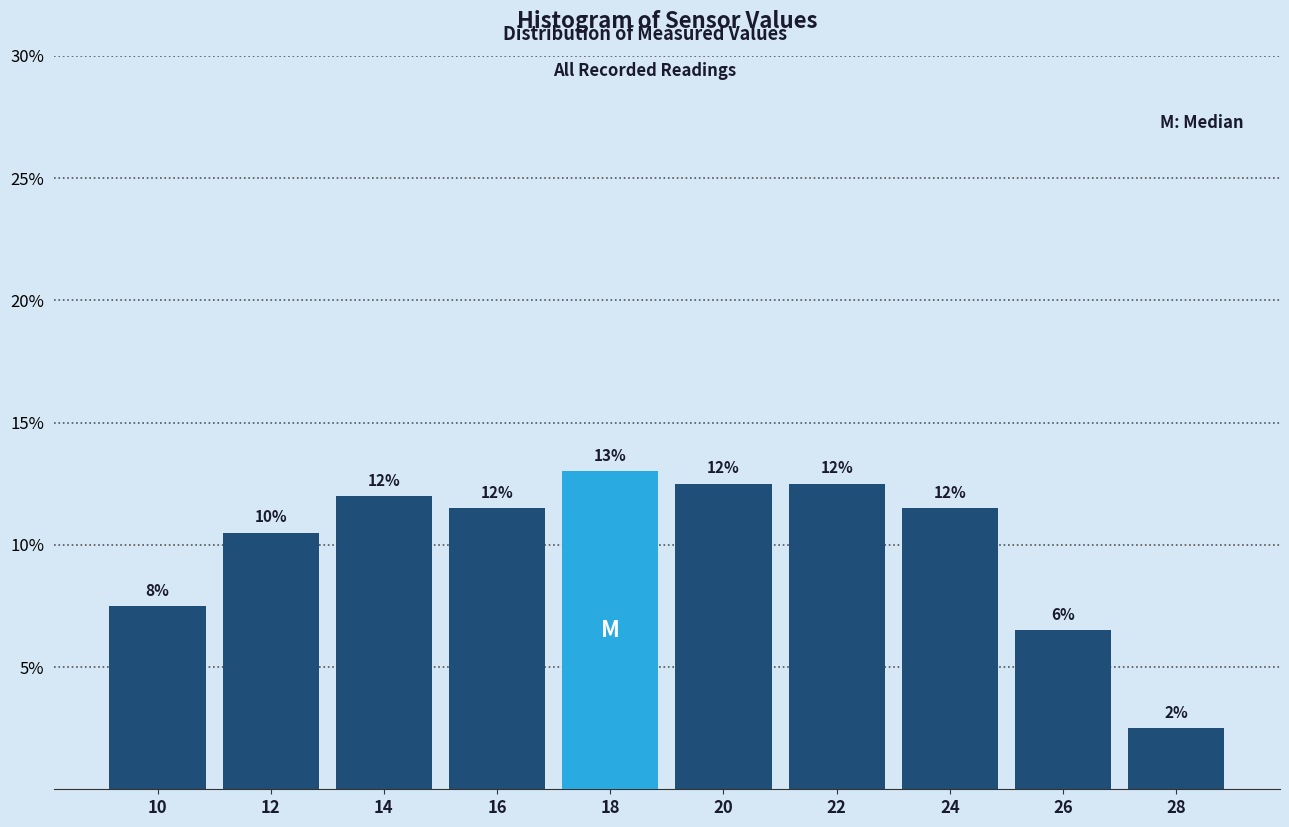

Which range on the x-axis has the tallest bar?

17 to 19